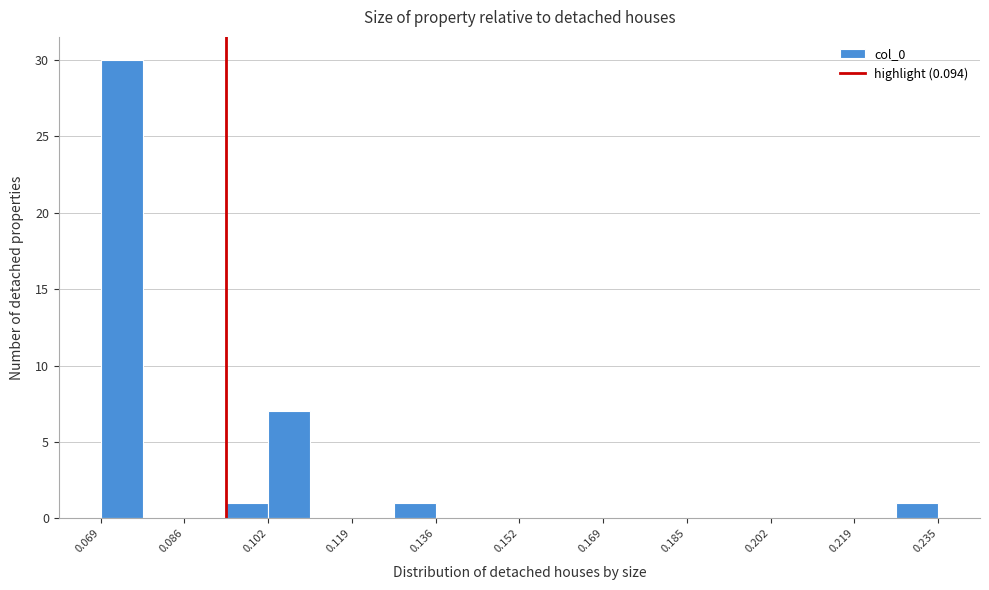

How tall is the bar that spans 0.128 to 0.136 on the x-axis? Neither the bar edges nor the heights are printed on the chart, so give them approximately, as read against the axes.

1